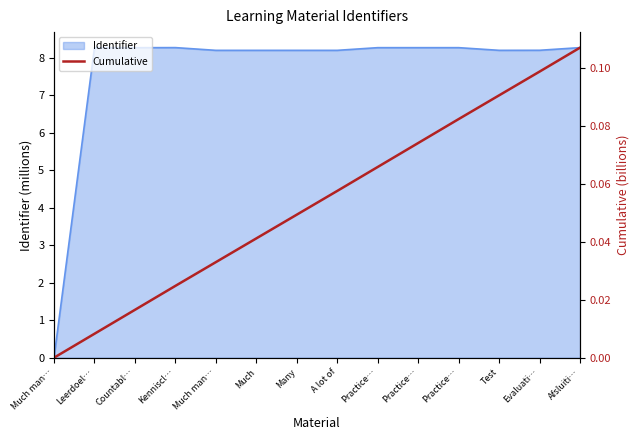

What is the change in value from Much man… to Practice…?

+0.1